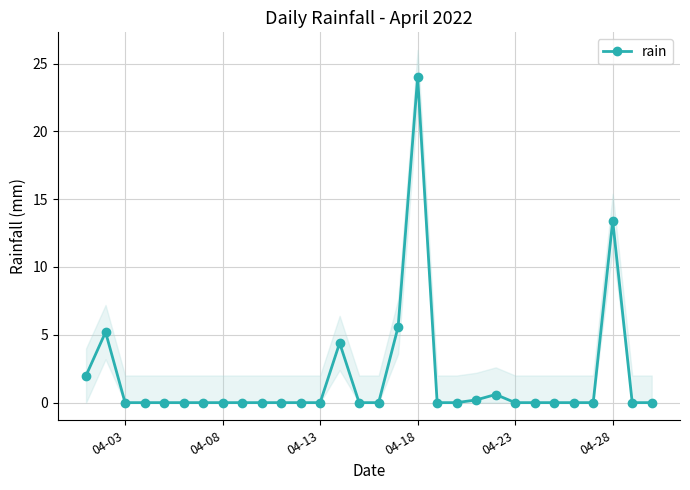

What is the greatest value displayed?

24.0